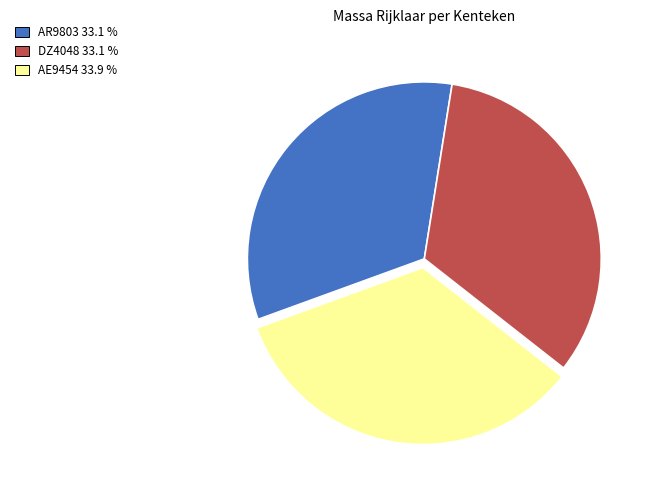

Does any single category account for the majority?

No